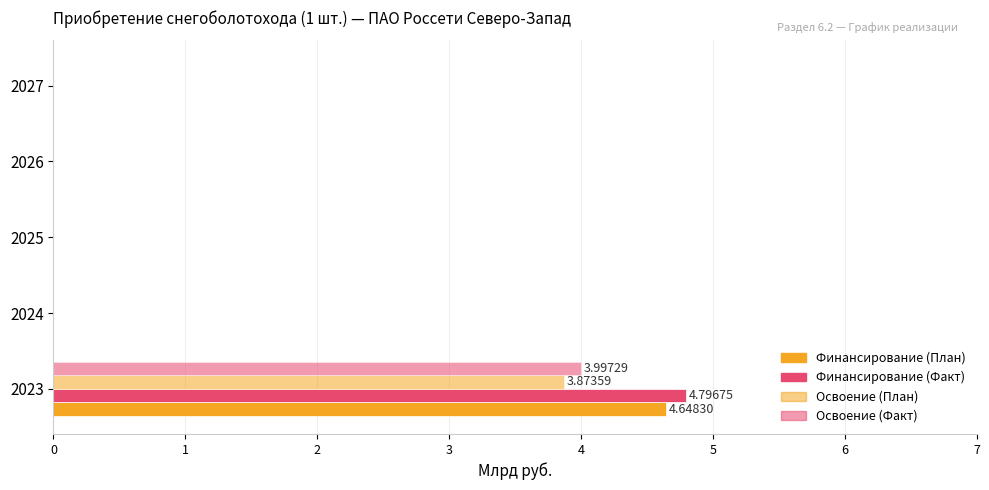

List the series in order of their peak value, lowest first.

Освоение (План), Освоение (Факт), Финансирование (План), Финансирование (Факт)